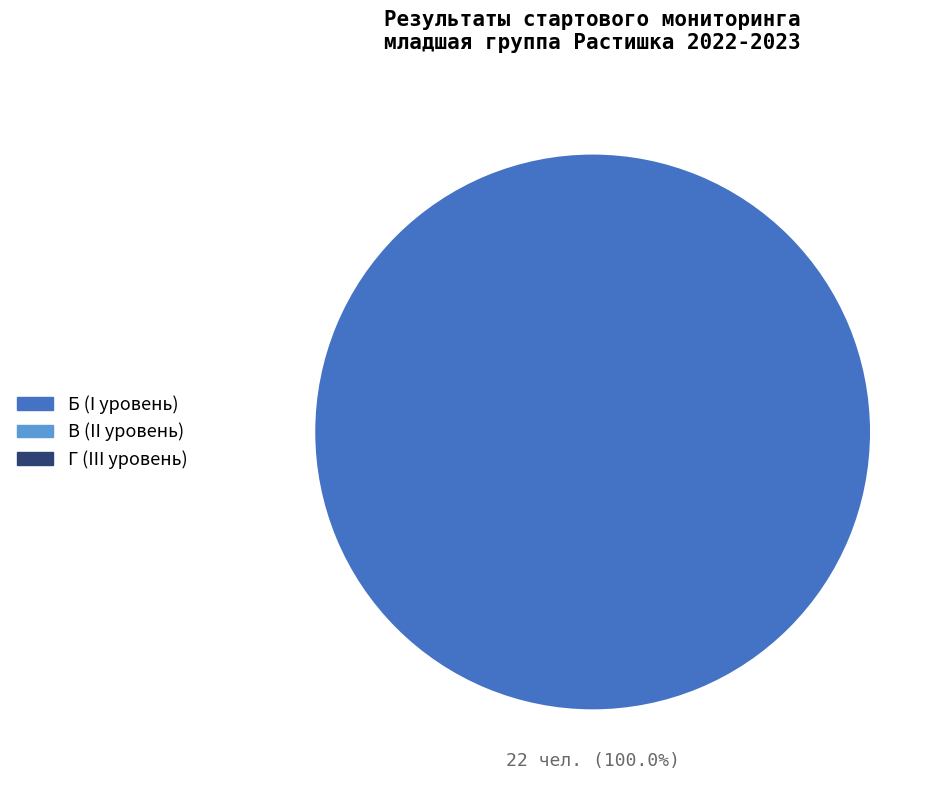

Does any single category account for the majority?

Yes